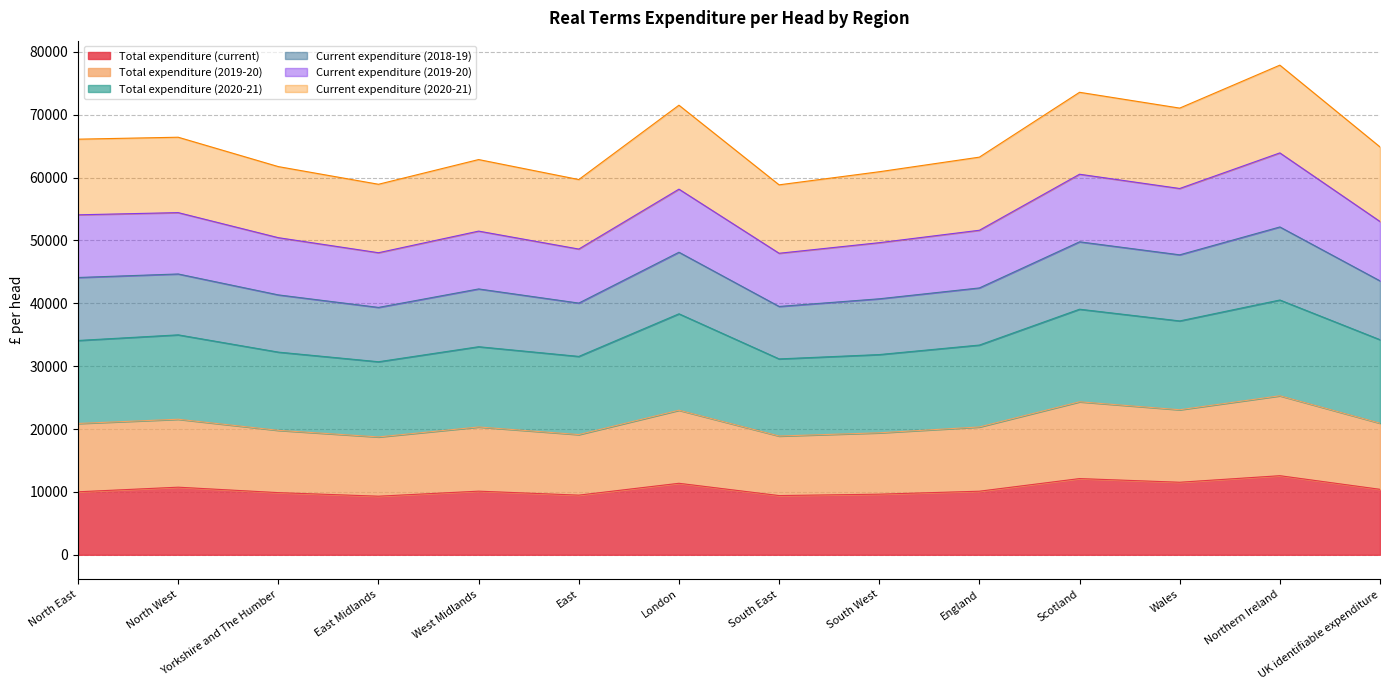

Where is the first local minimum for Total expenditure (current)?

East Midlands